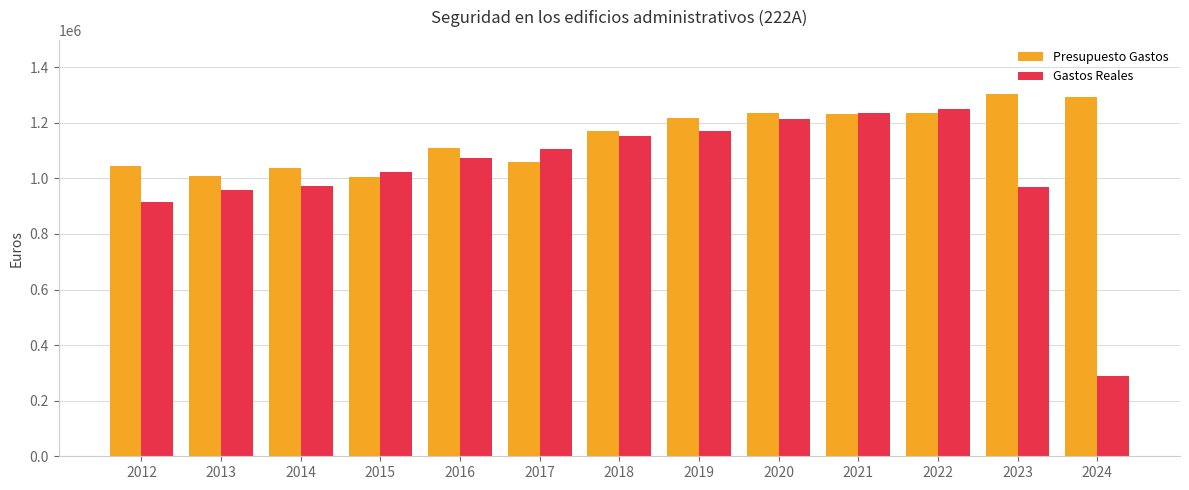

Which series has the largest total across all categories?

Presupuesto Gastos